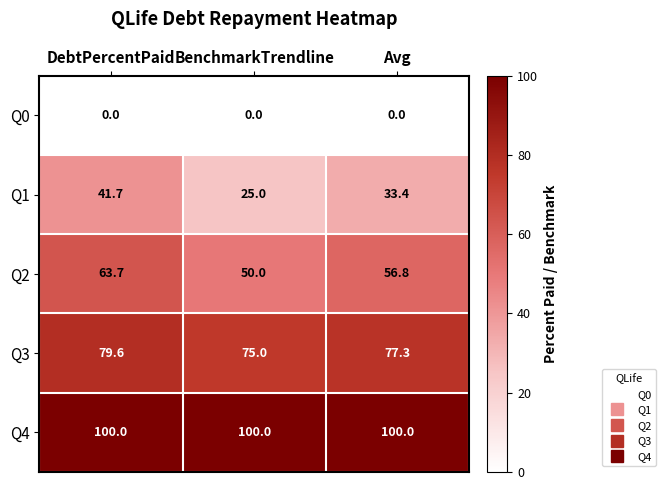

How many values in the Q2 series are below 56?

1